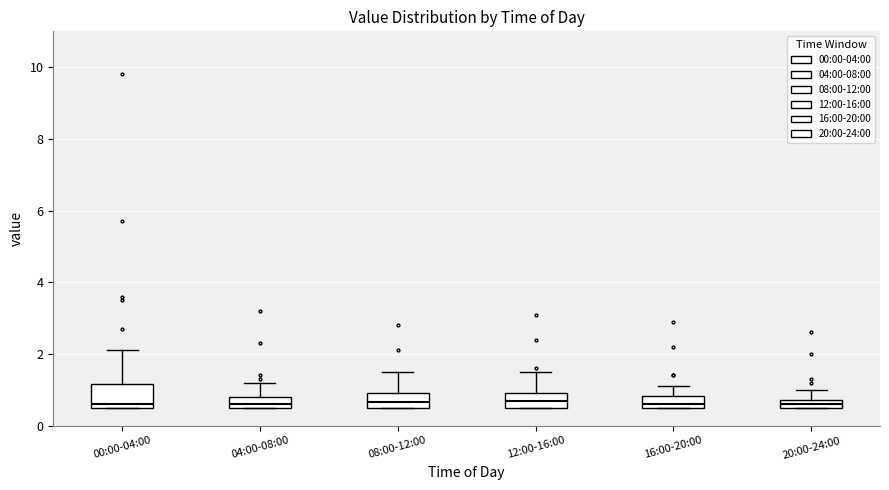

Where is the lower edge of the box for 16:00-20:00 on the y-axis? The values are not printed on the chart, so give them approximately, as read against the axis.

0.6